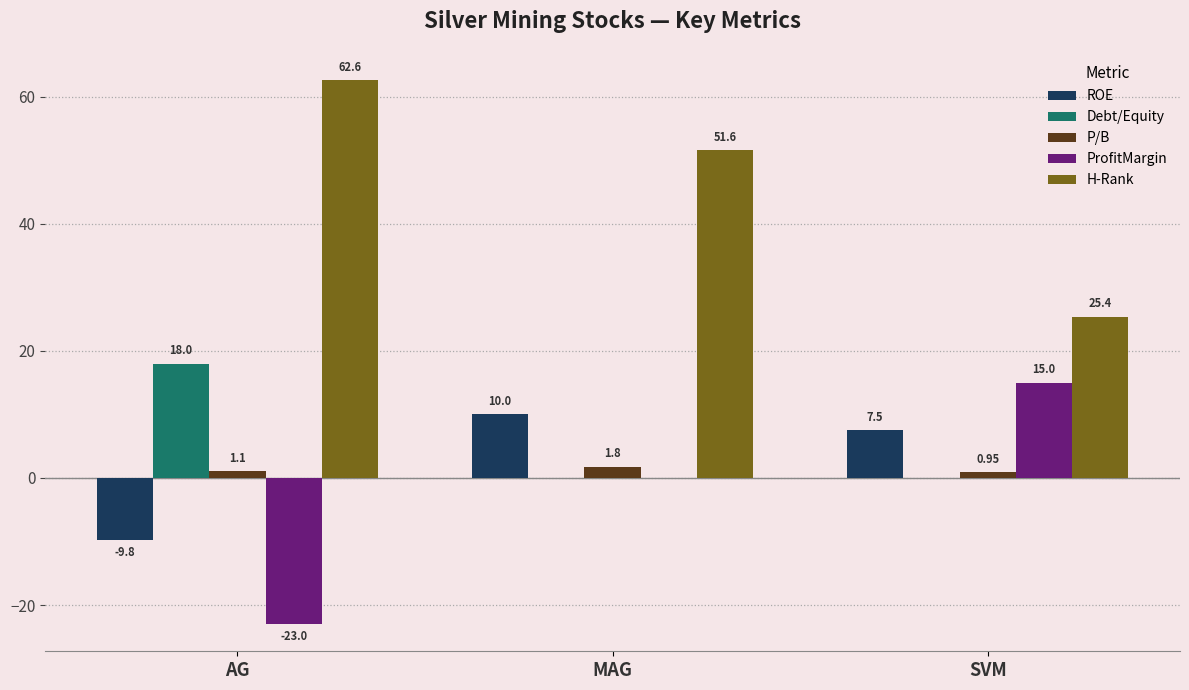

Is it true that ROE equals -3.2 at AG?

False